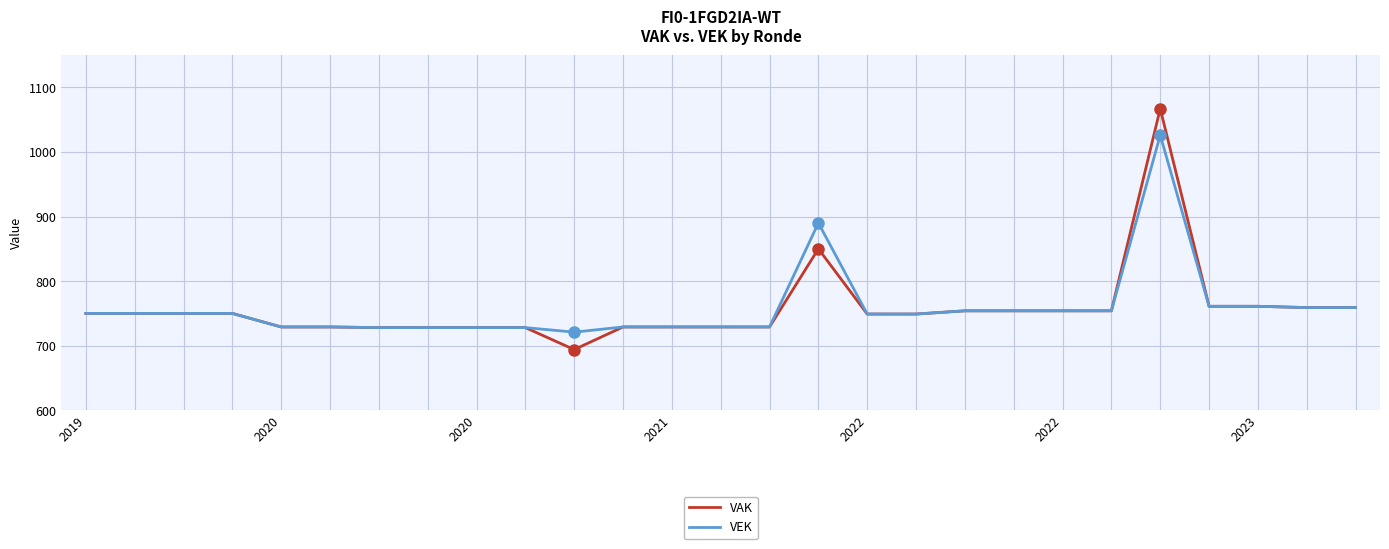

List the series in order of their peak value, highest first.

VAK, VEK